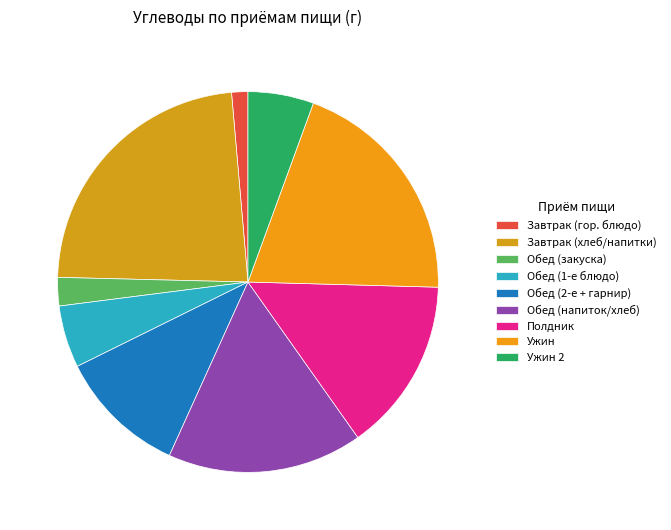

Is there any slice that represents more than half of the pie?

No